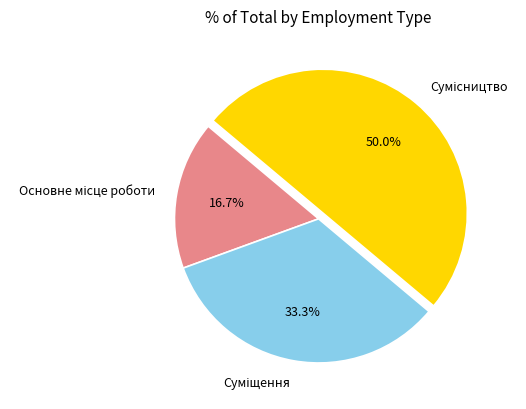

To the nearest percent, what is the difference between the largest and smallest slice percentages?

33%